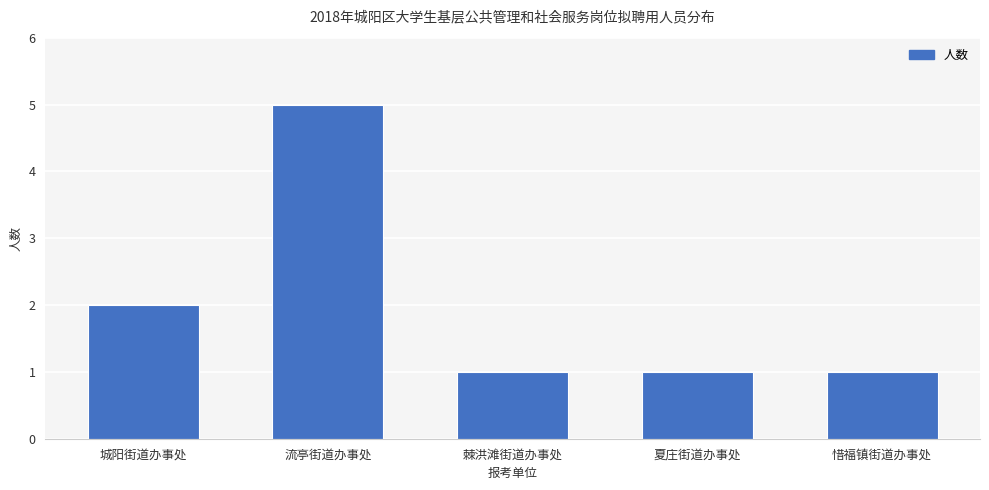

What is the value of the 5th bar from the left?

1